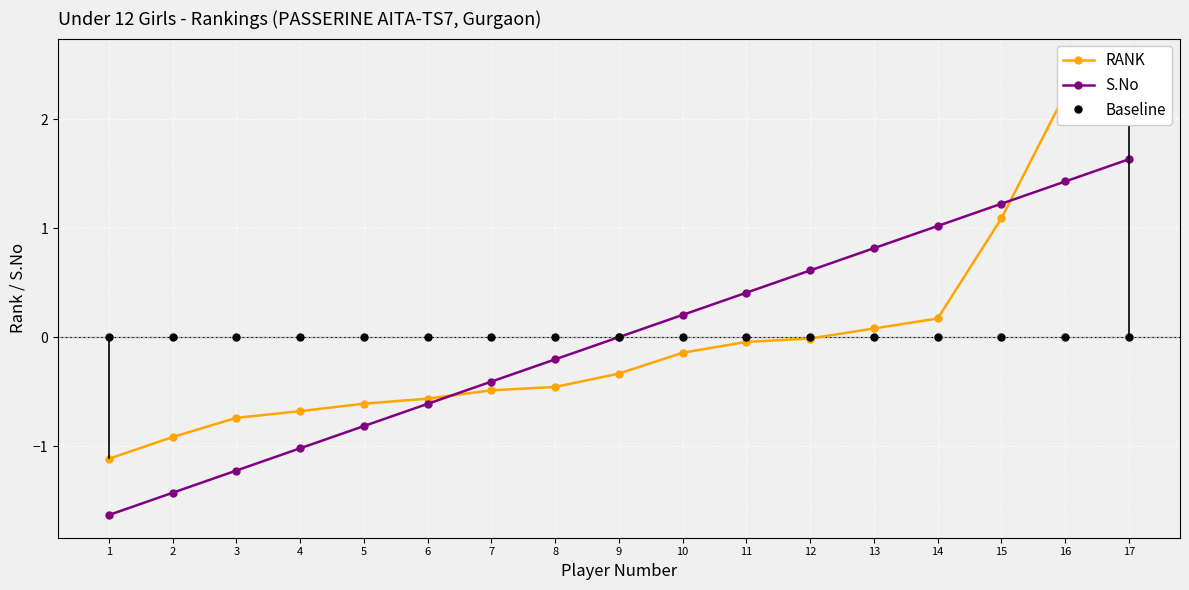

What are all the series names shown in the legend?

RANK, S.No, Baseline